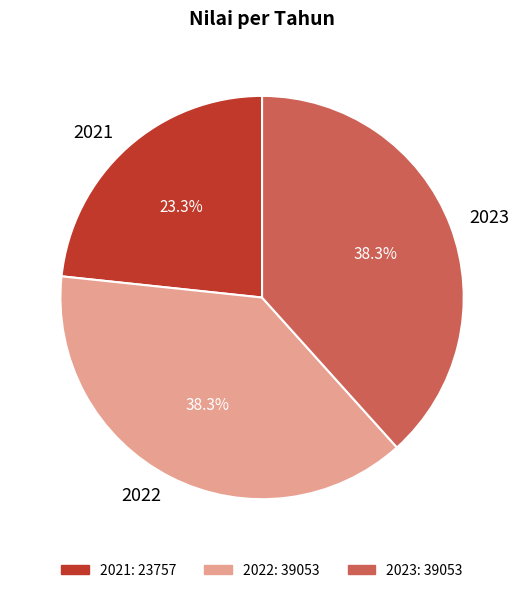

What percentage is NOT represented by 2021?

76.7%